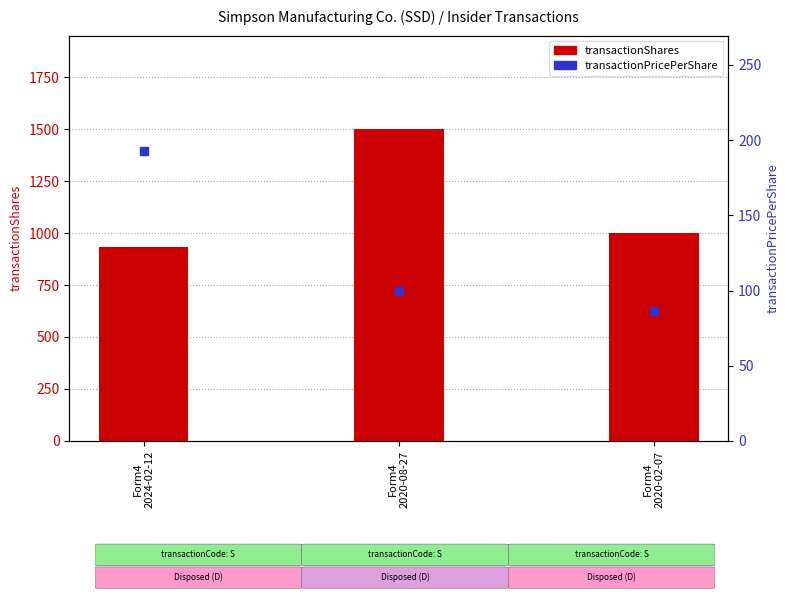

Which series reaches the minimum Y coordinate?

transactionPricePerShare